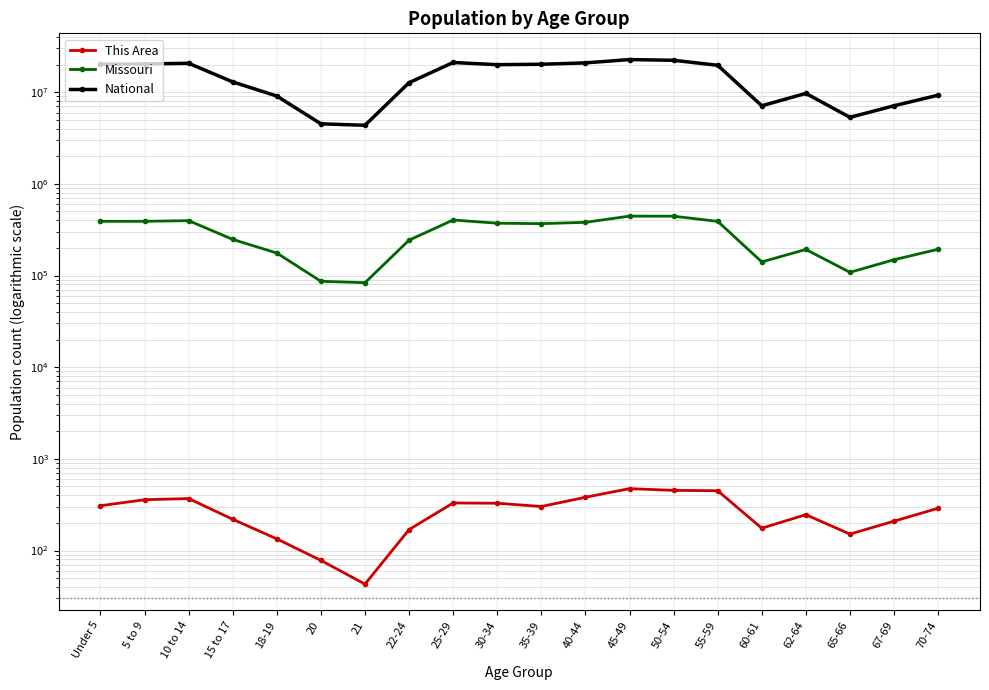

What position from the left is 21?

7